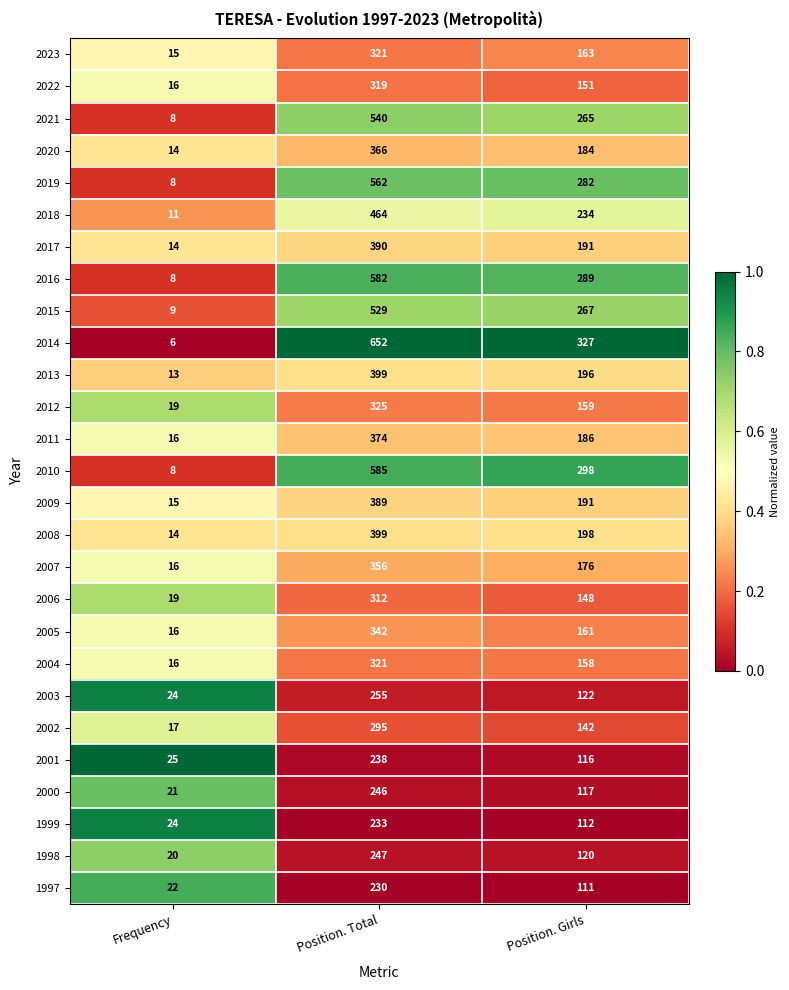

List the labels in order of 2000 value, largest first.

Position. Total, Position. Girls, Frequency